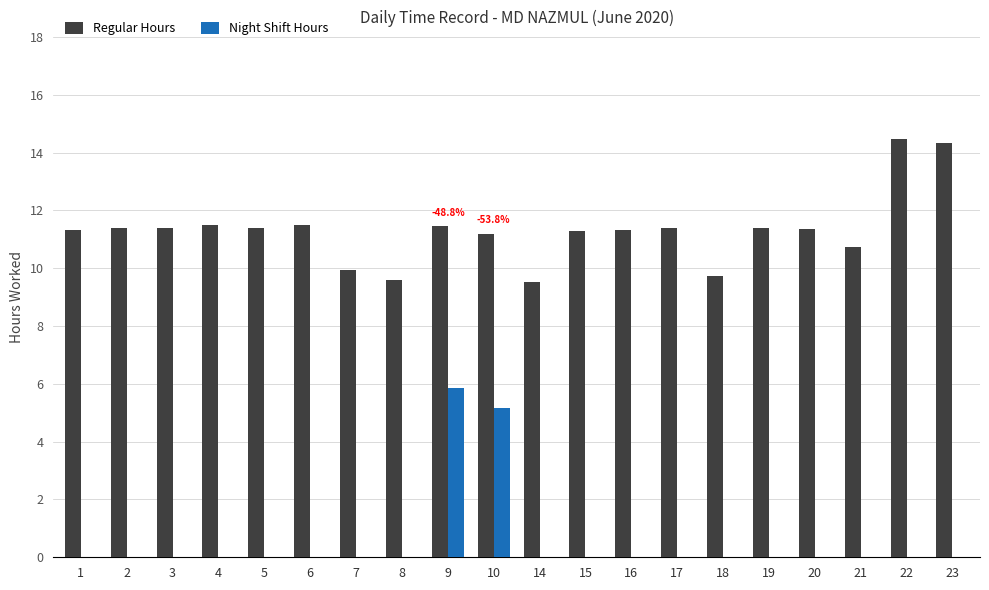

What is the spread (max minus min) of values at 18?

9.7